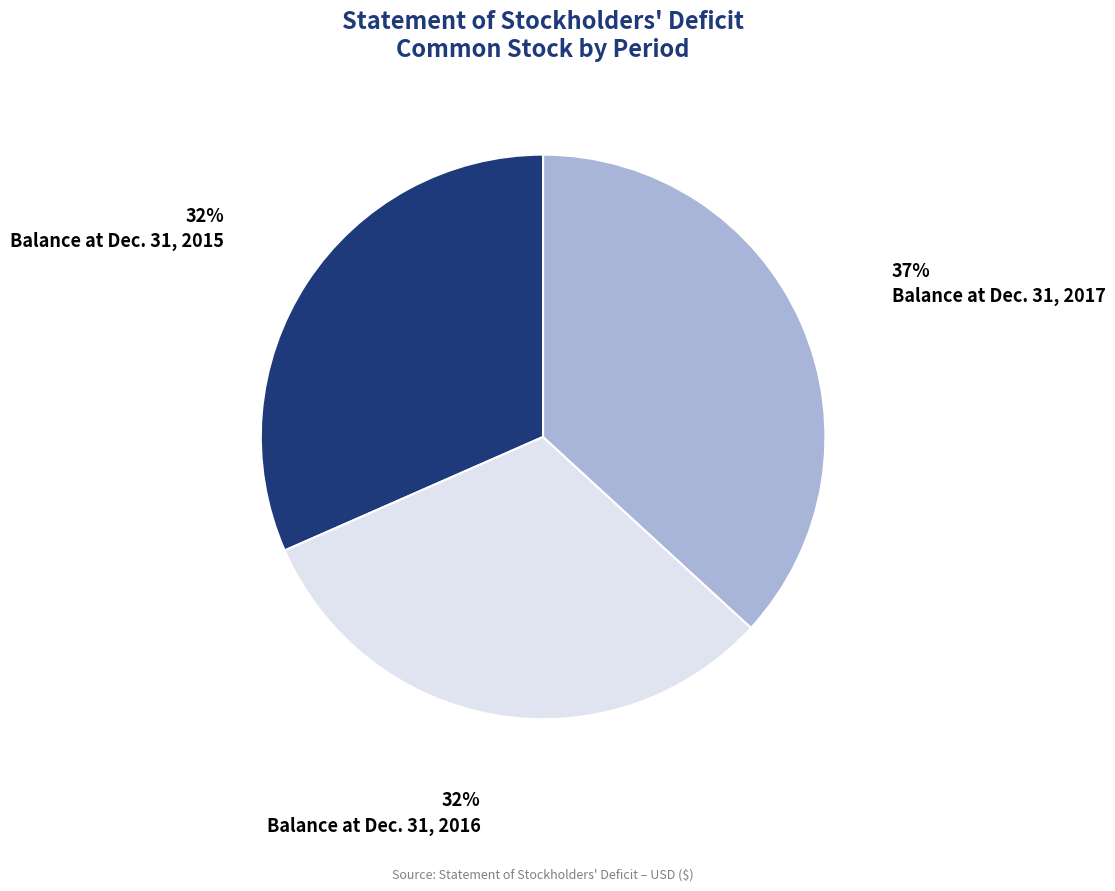

The Balance at Dec. 31, 2016 slice represents 39% of the pie. True or false?

False